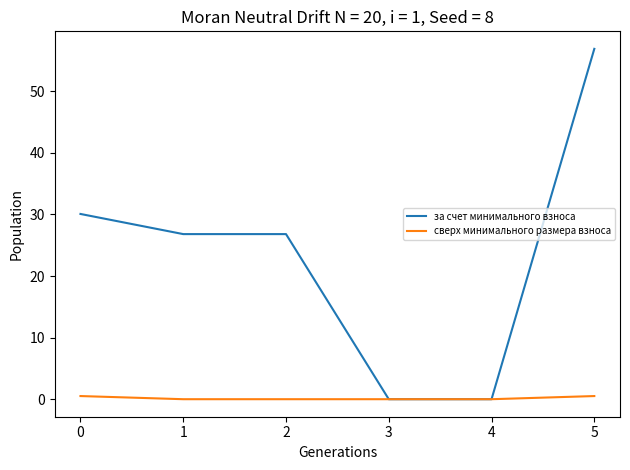

What are all the series names shown in the legend?

за счет минимального взноса, сверх минимального размера взноса